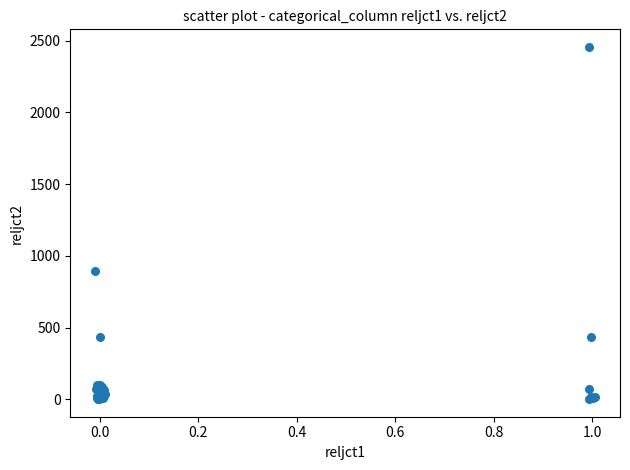

What Y value in the scatter plot is closest to 1229?

897.0